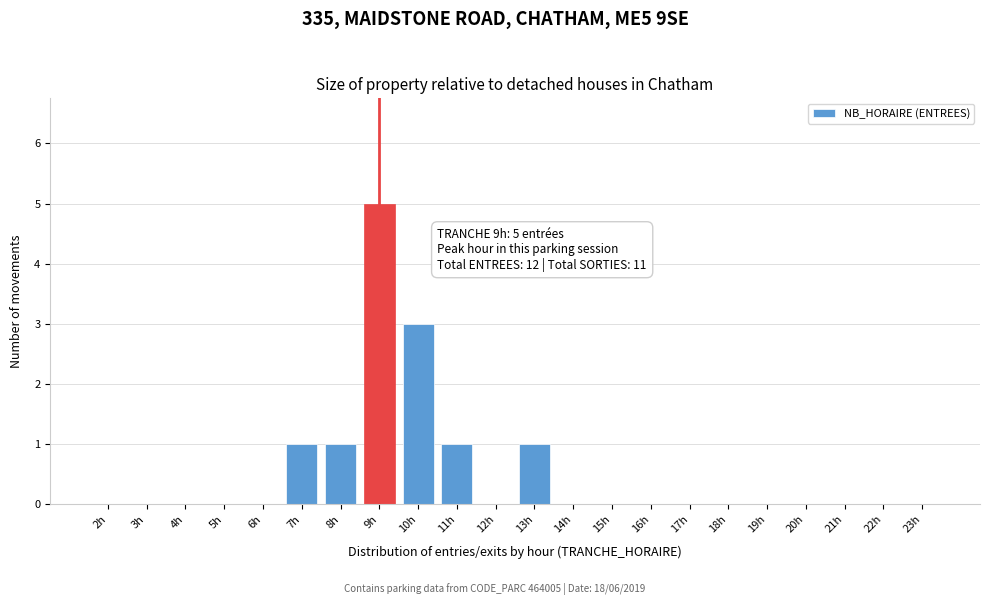

Reading right to left, transcribe all the data shown in this chart.

23h=0	22h=0	21h=0	20h=0	19h=0	18h=0	17h=0	16h=0	15h=0	14h=0	13h=1	12h=0	11h=1	10h=3	9h=5	8h=1	7h=1	6h=0	5h=0	4h=0	3h=0	2h=0